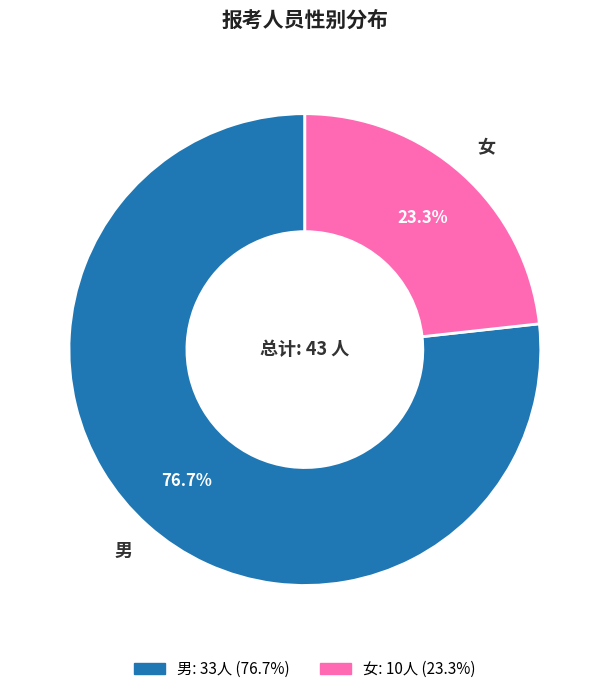

Does 女 represent more than half of the total?

No